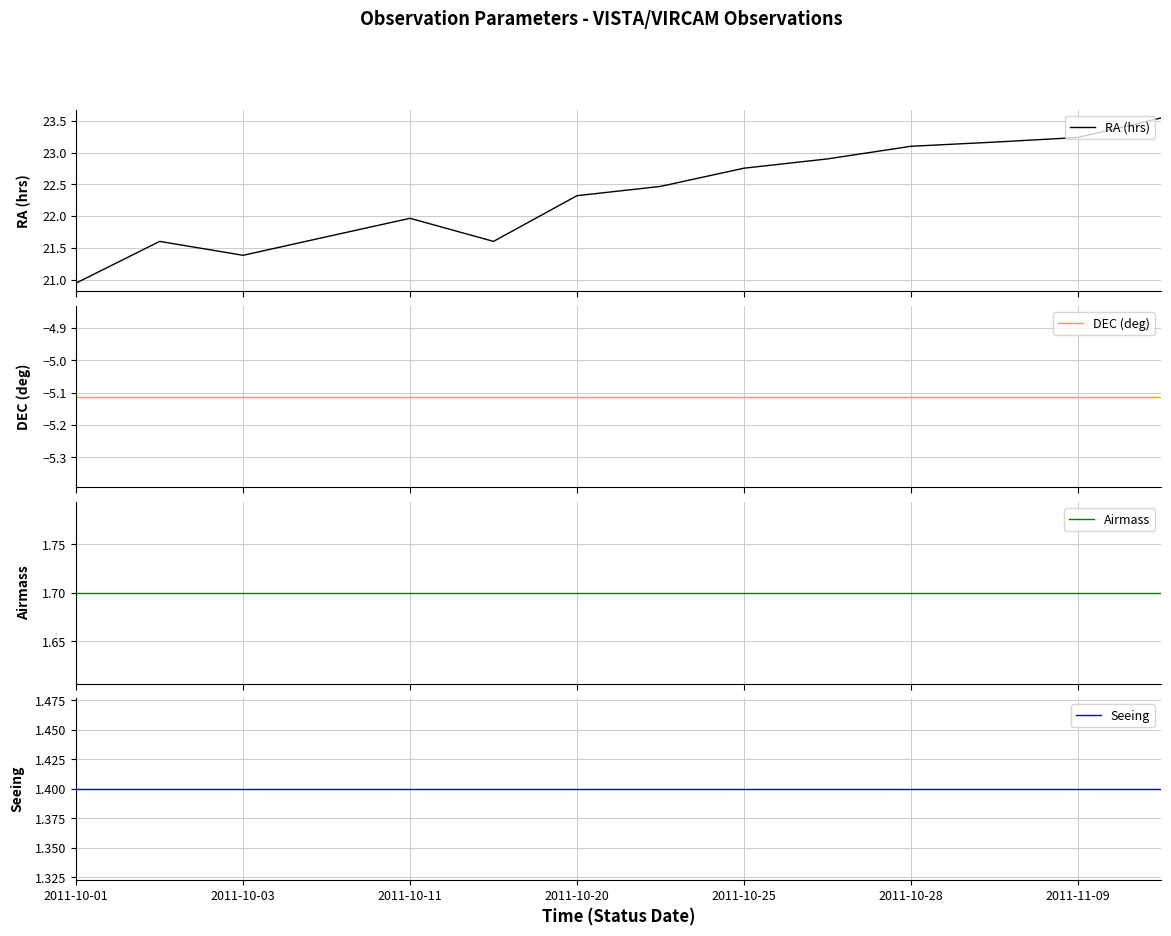

Reading right to left, transcribe all the data shown in this chart.

RA (hrs): 23.5	23.2	23.2	23.1	22.9	22.8	22.5	22.3	21.6	22.0	21.7	21.4	21.6	20.9
DEC (deg): -5.1	-5.1	-5.1	-5.1	-5.1	-5.1	-5.1	-5.1	-5.1	-5.1	-5.1	-5.1	-5.1	-5.1
Airmass: 1.7	1.7	1.7	1.7	1.7	1.7	1.7	1.7	1.7	1.7	1.7	1.7	1.7	1.7
Seeing: 1.4	1.4	1.4	1.4	1.4	1.4	1.4	1.4	1.4	1.4	1.4	1.4	1.4	1.4